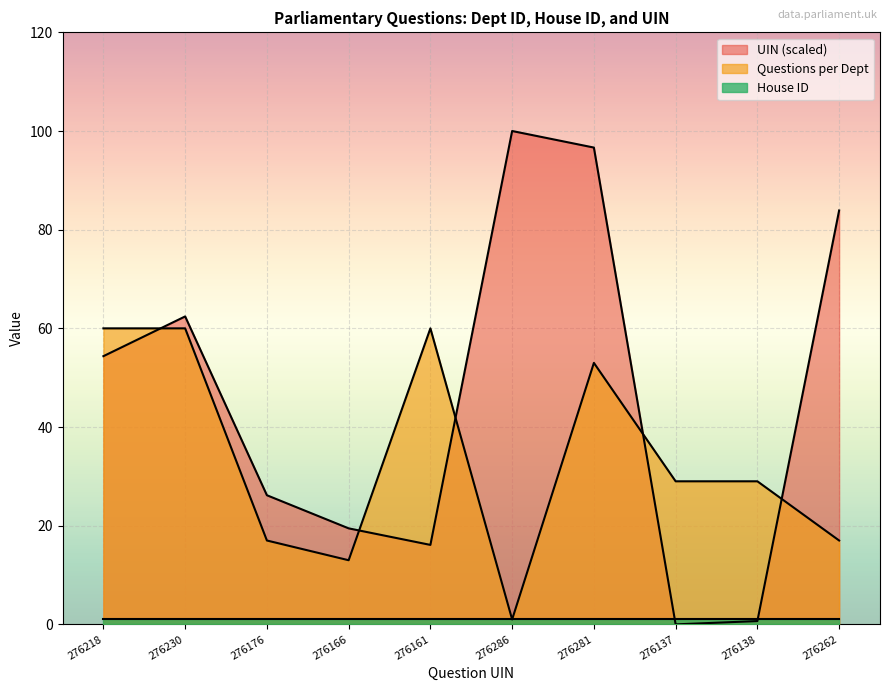

Is the value of UIN (scaled) at 276262 greater than the value of Questions per Dept at 276286?

Yes